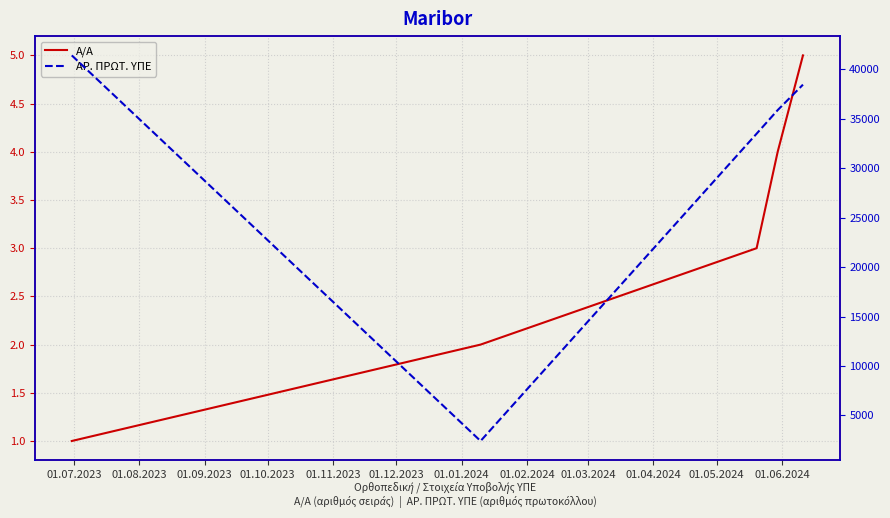

Which label corresponds to the smallest value in the chart?

01.07.2023